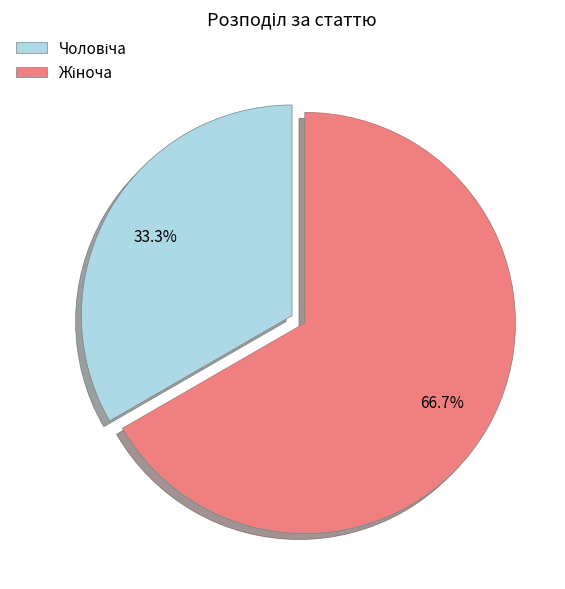

Is there any slice that represents more than half of the pie?

Yes